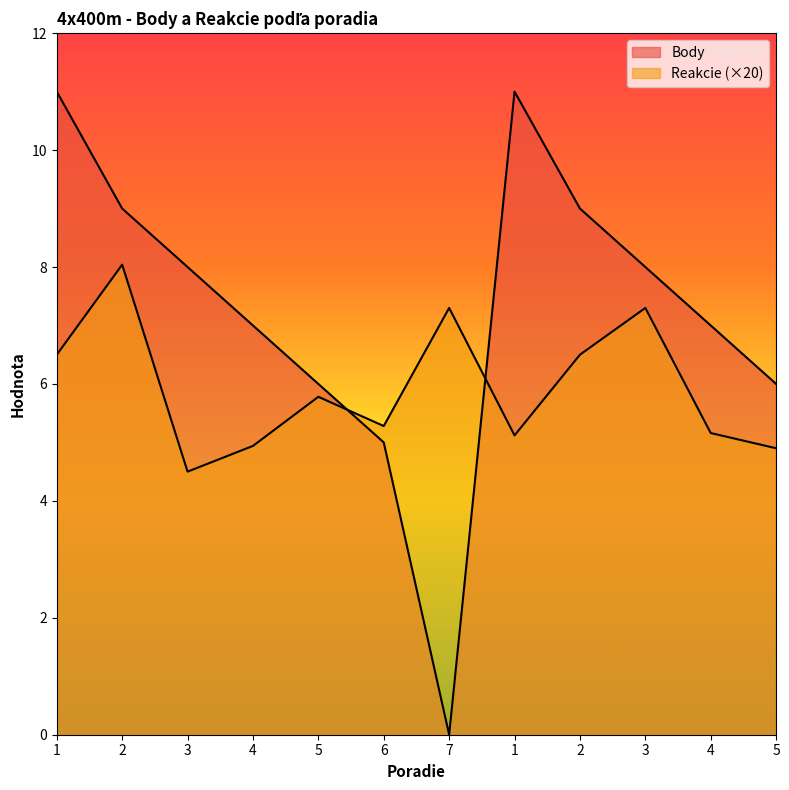

What is the label of the 1st point from the right?

5